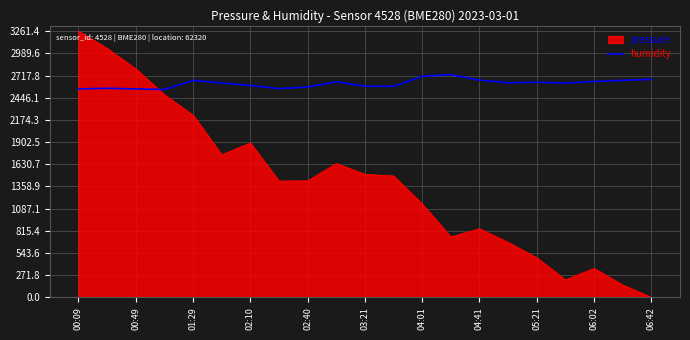

Which series has the largest range (max minus min)?

pressure